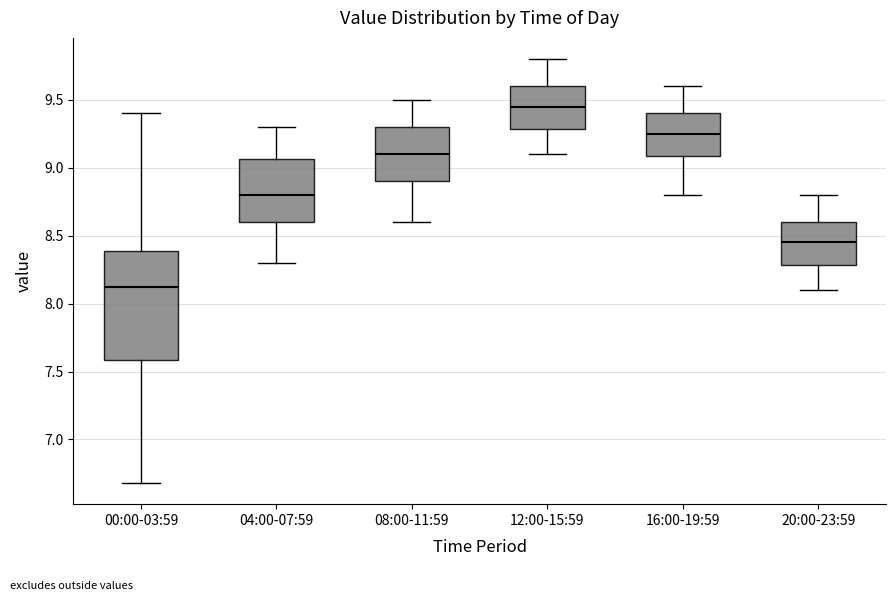

Comparing the boxes themselves (not the whiskers), which one is the tallest?

00:00-03:59